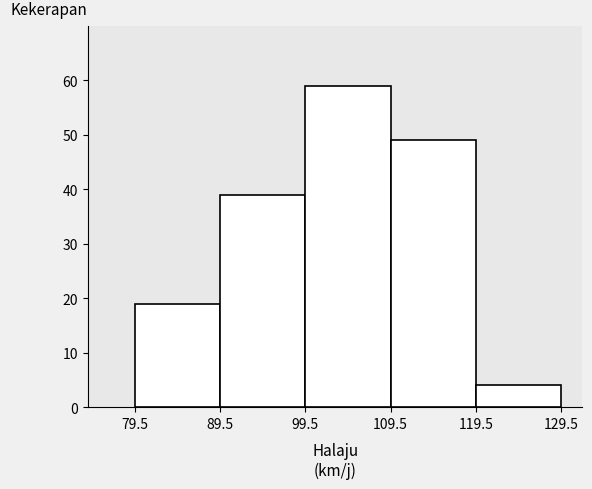

Reading left to right, list every bar in this chart as the range it spans on the x-axis followed by its height. The values are not printed on the chart, so give them approximately, as read against the axis.

79.5 to 89.5: 19
89.5 to 99.5: 39
99.5 to 109.5: 59
109.5 to 119.5: 49
119.5 to 129.5: 4